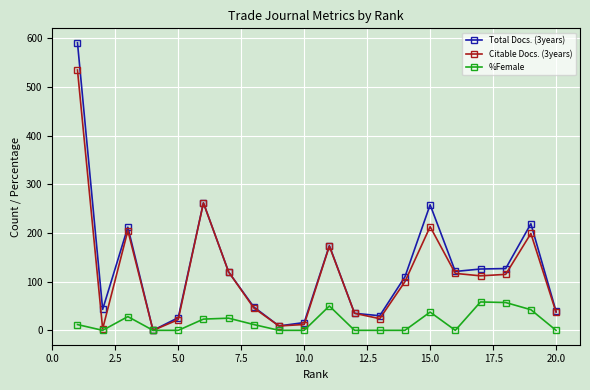

What is the value of the Citable Docs. (3years) point at the 12th from the left?

35.0